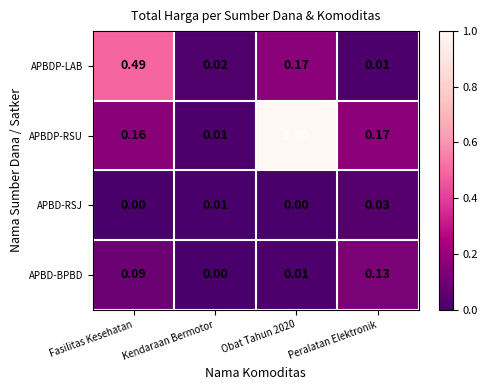

Between Fasilitas Kesehatan and Obat Tahun 2020, which series saw the biggest shift?

APBDP-RSU